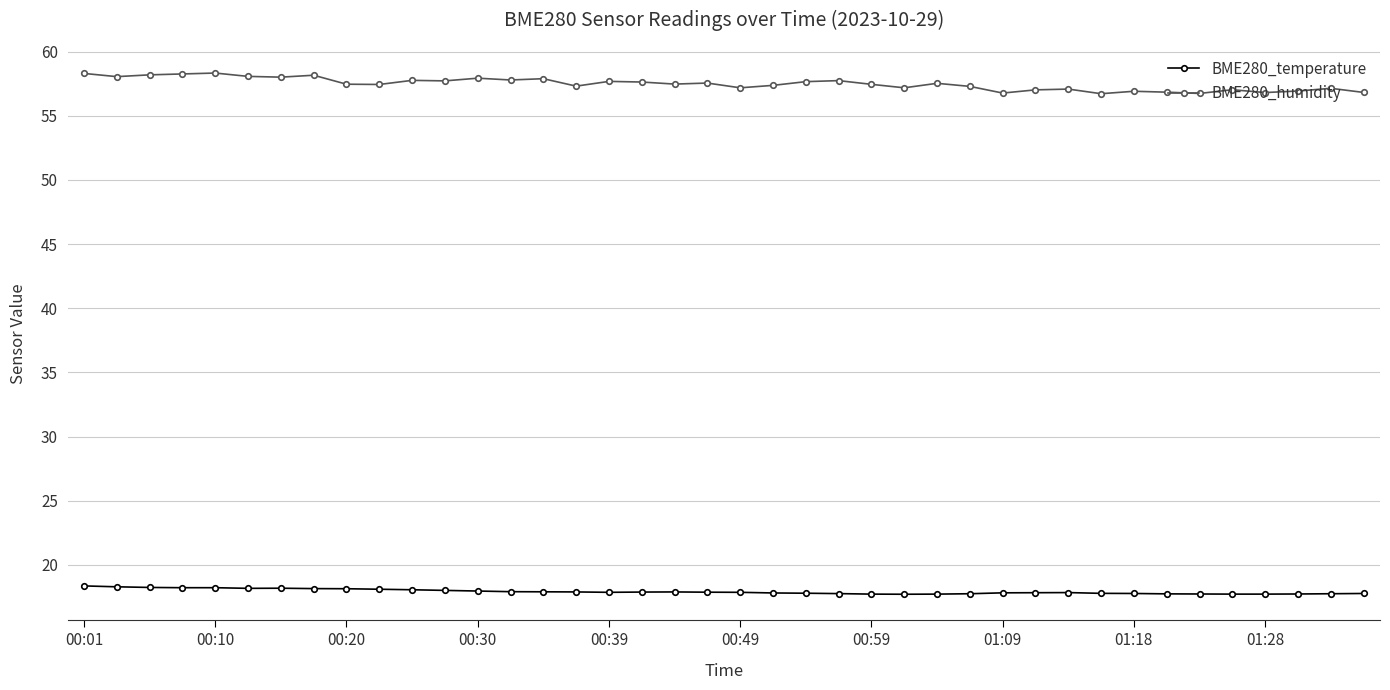

What is the sum of all BME280_humidity values?

2299.2